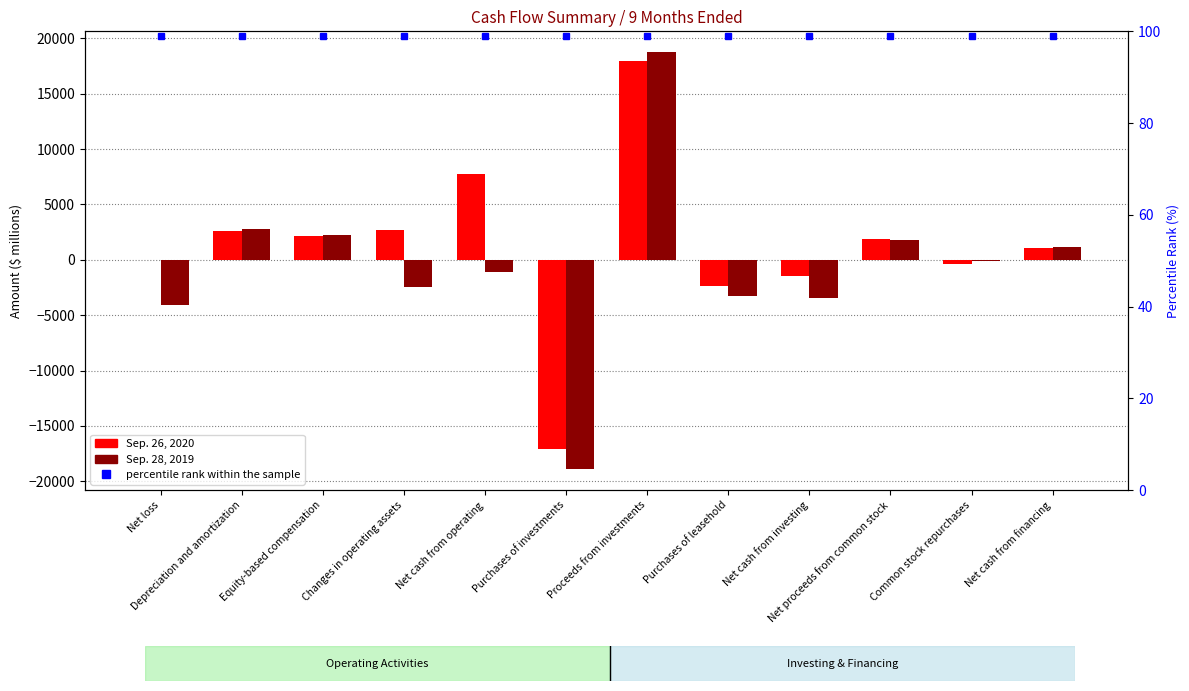

What is the average value of the Sep. 28, 2019 series?

-560